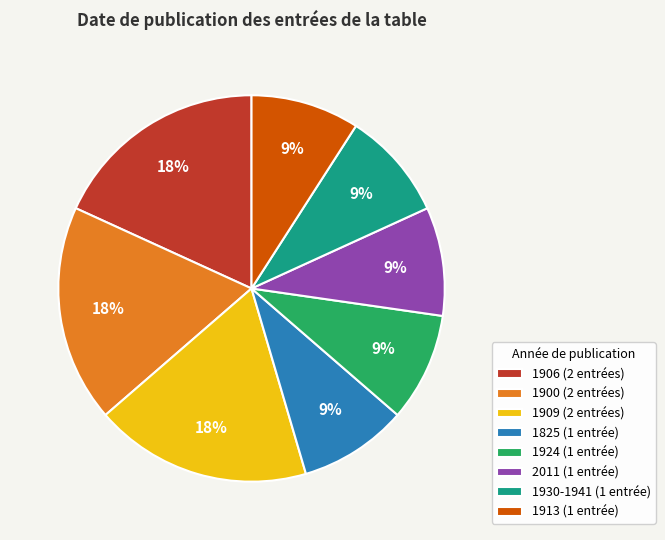

To the nearest percent, what is the difference between the largest and smallest slice percentages?

9%